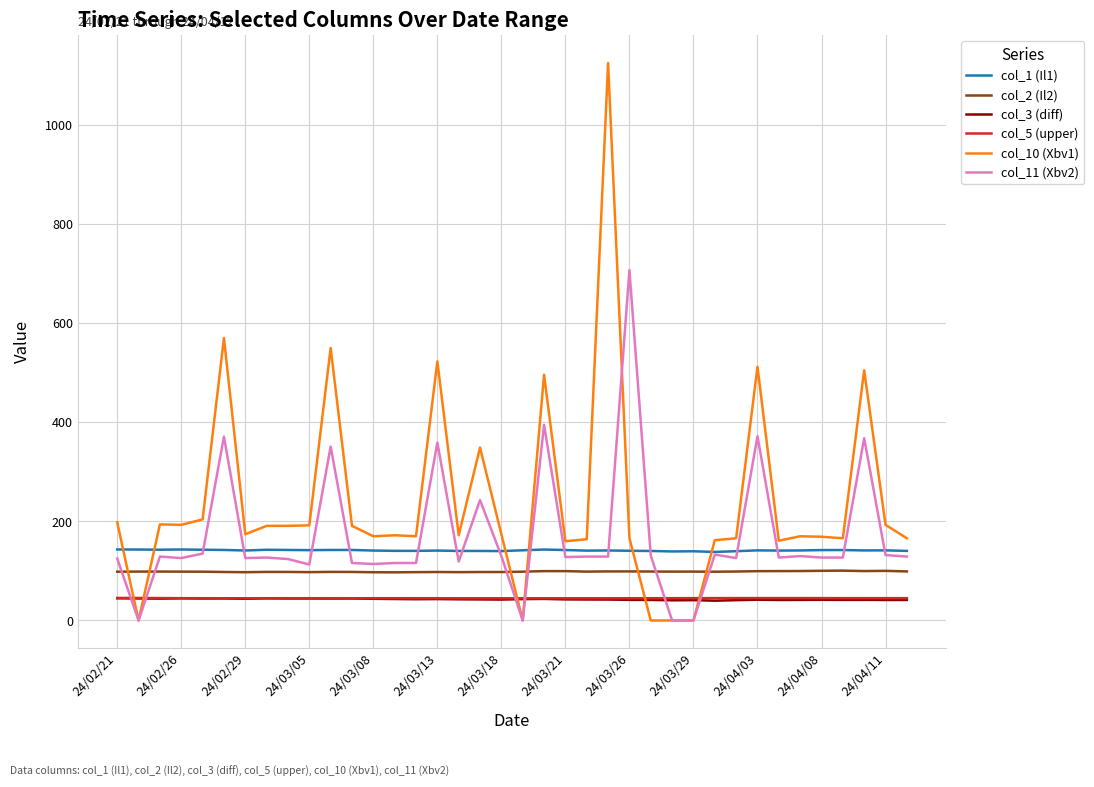

Which series has the widest spread of values?

col_10 (Xbv1)